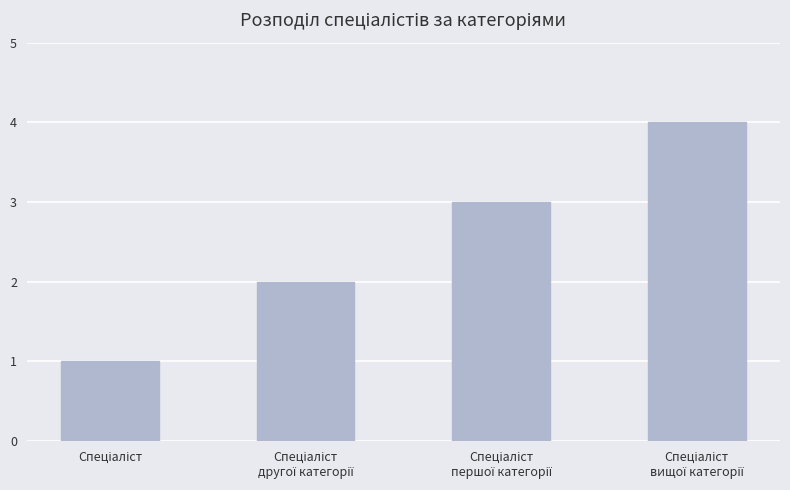

What is the minimum value shown in the chart?

1